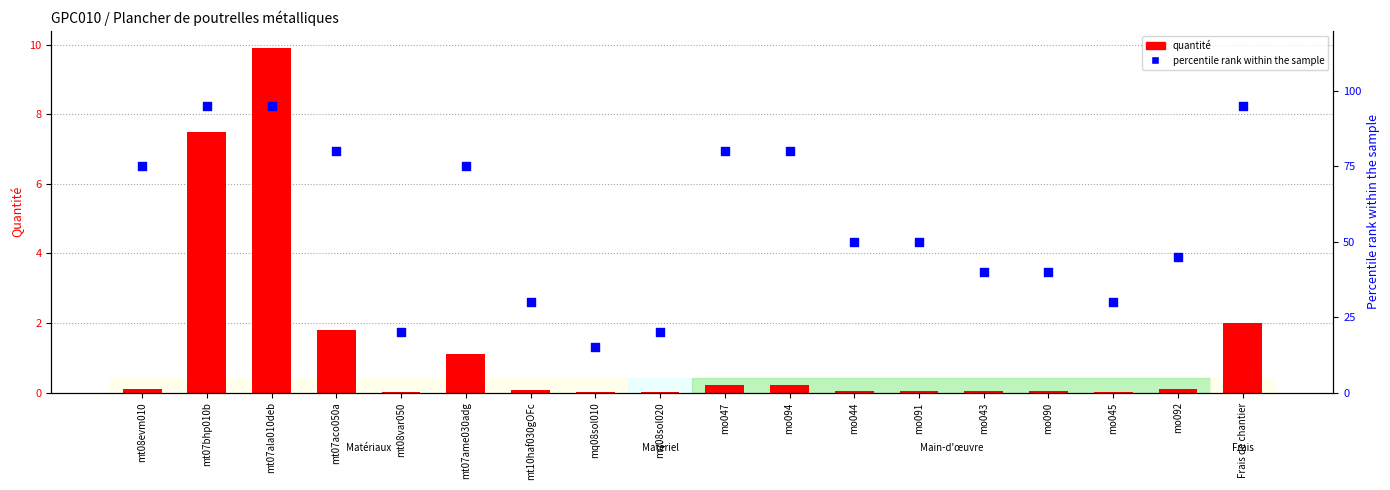

Is the value of percentile rank within the sample at mo044 greater than the value of quantité at mo045?

Yes